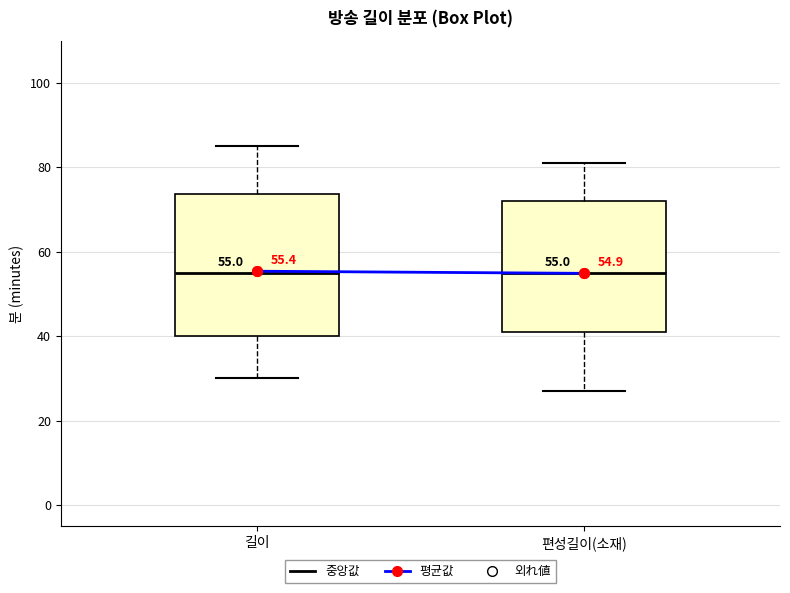

Which box is the tallest, from its lower edge to its upper edge?

길이